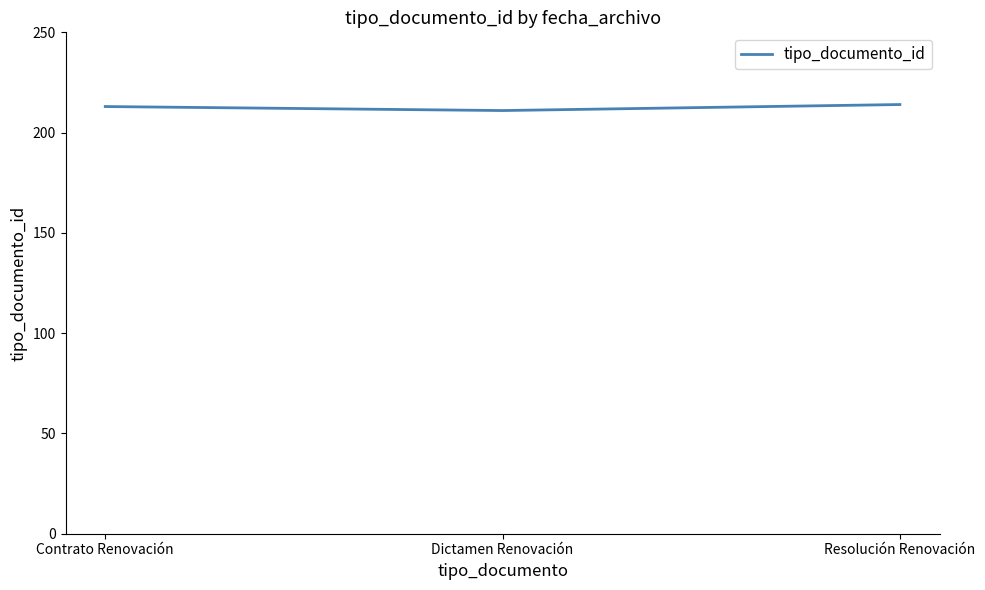

What is the approximate value at Resolución Renovación?

214